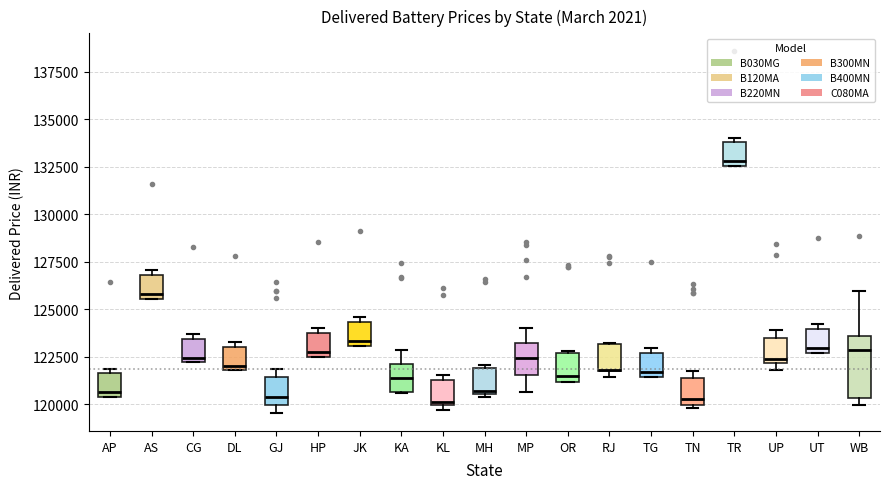

Where is the lower edge of the box for HP on the y-axis? The values are not printed on the chart, so give them approximately, as read against the axis.

122500